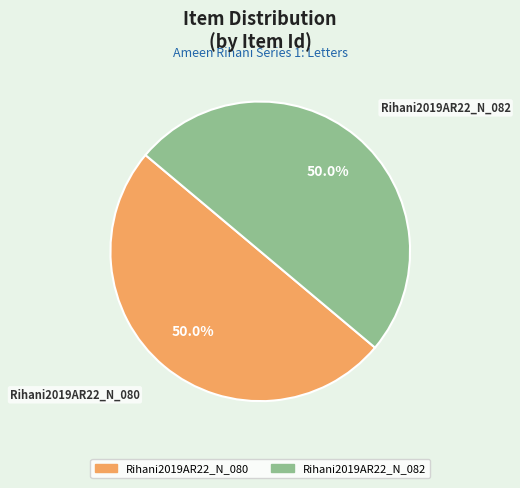

What percentage is NOT represented by Rihani2019AR22_N_080?

50.0%